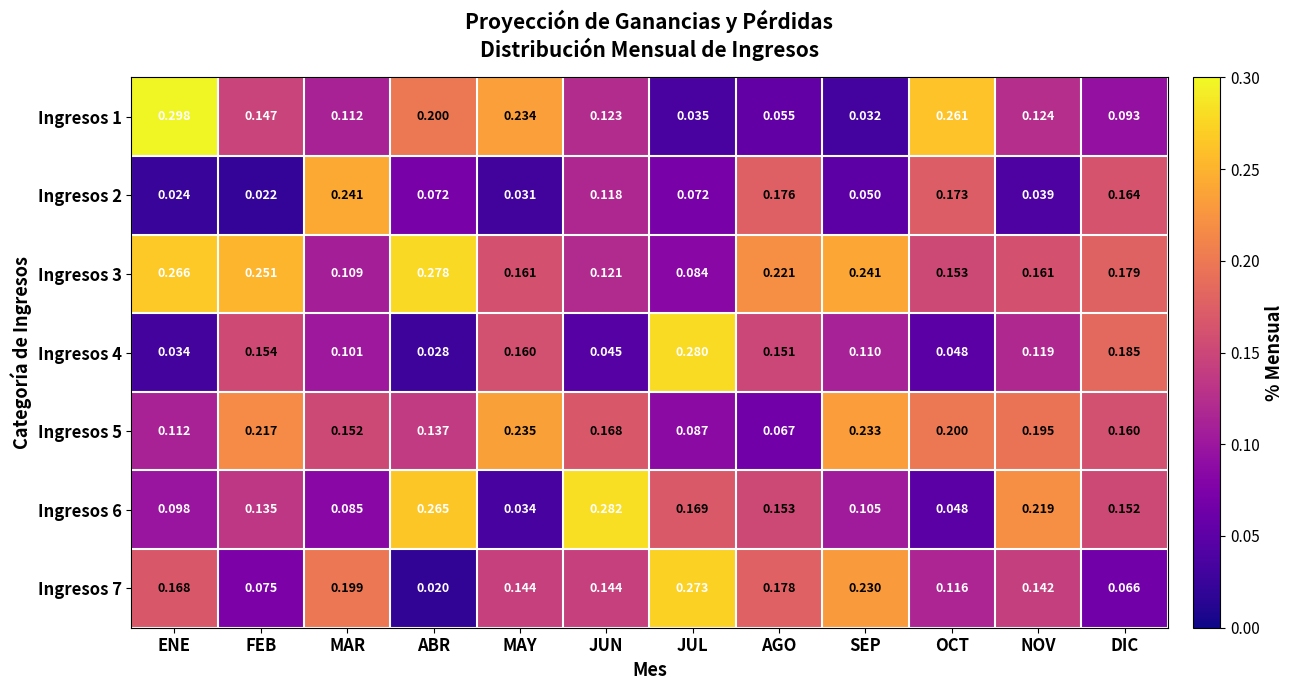

At how many categories does at least one series exceed 0?

12